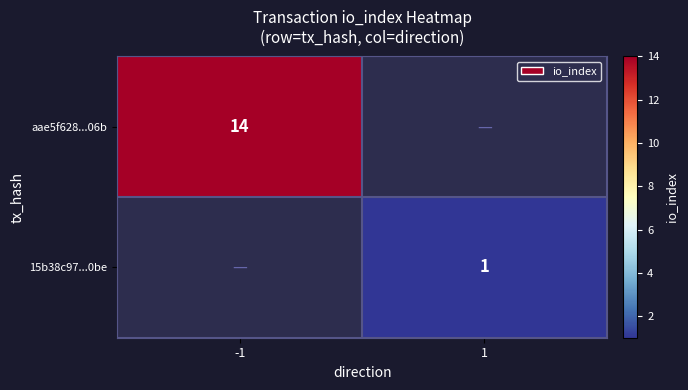

The value of 15b38c97...0be at 1 is 0. True or false?

False